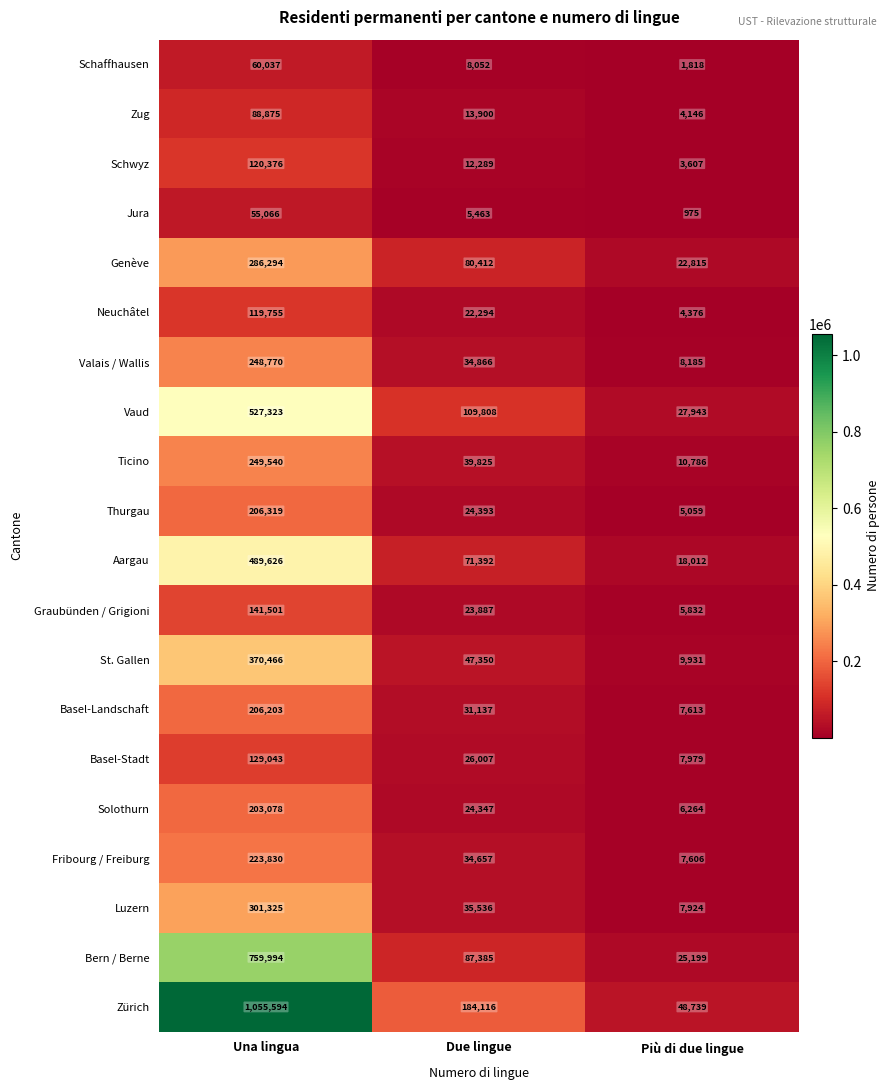

What is the maximum value shown in the chart?

1055594